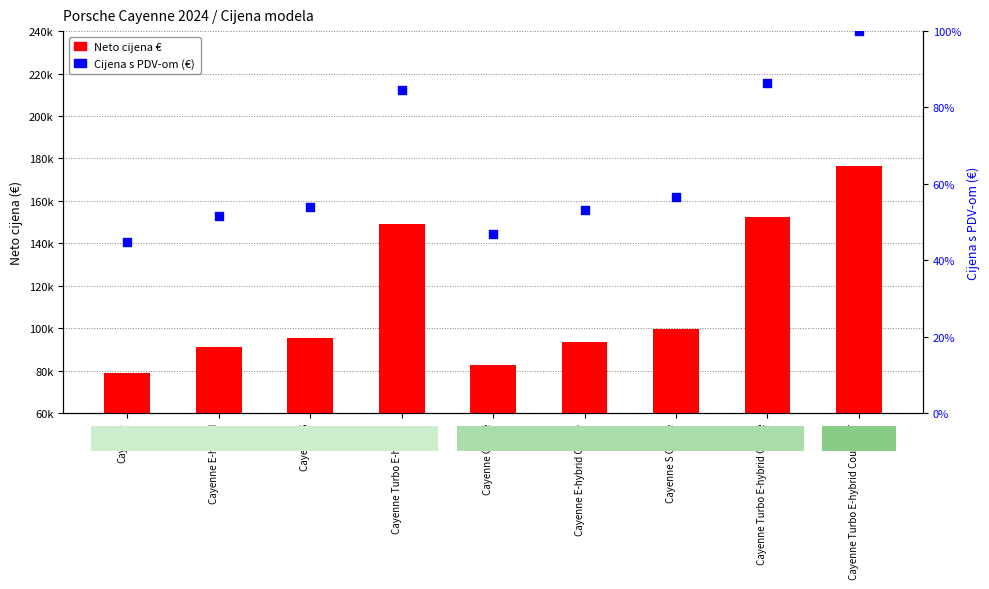

Which series contains the lowest Y value?

Cijena s PDV-om (€)